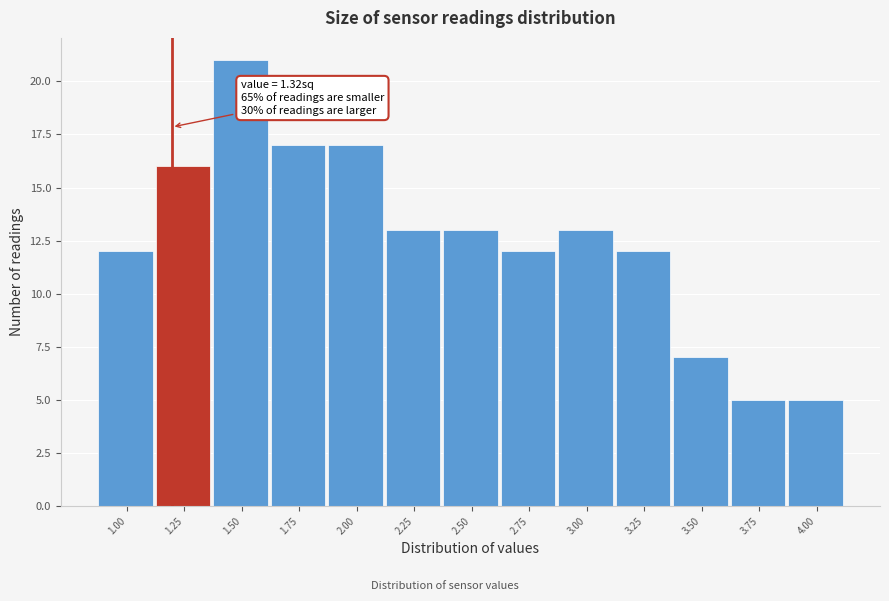

Reading left to right, list all the values displayed in this chart.

12	16	21	17	17	13	13	12	13	12	7	5	5